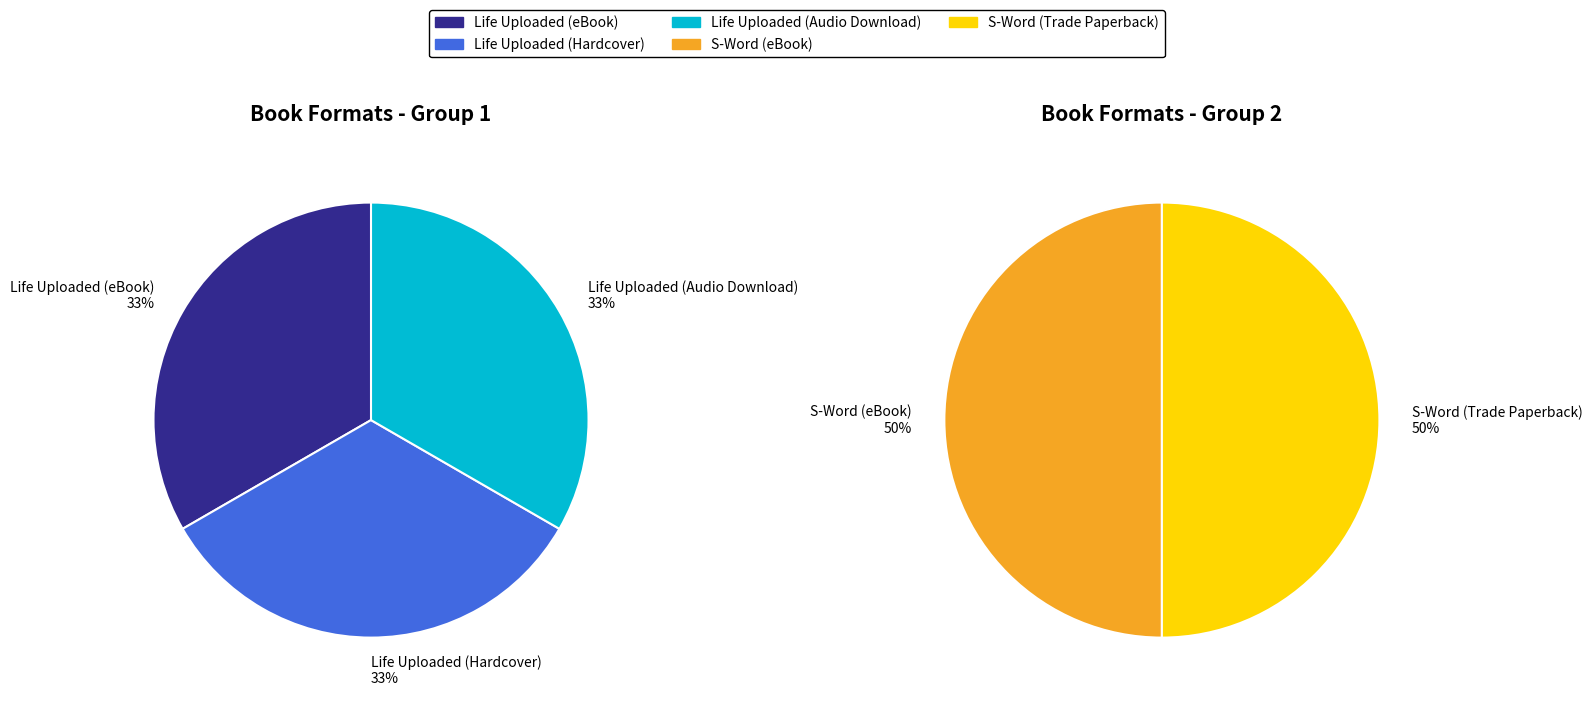

Between S-Word (Trade Paperback) and Life Uploaded (Hardcover), which is larger?

Life Uploaded (Hardcover)